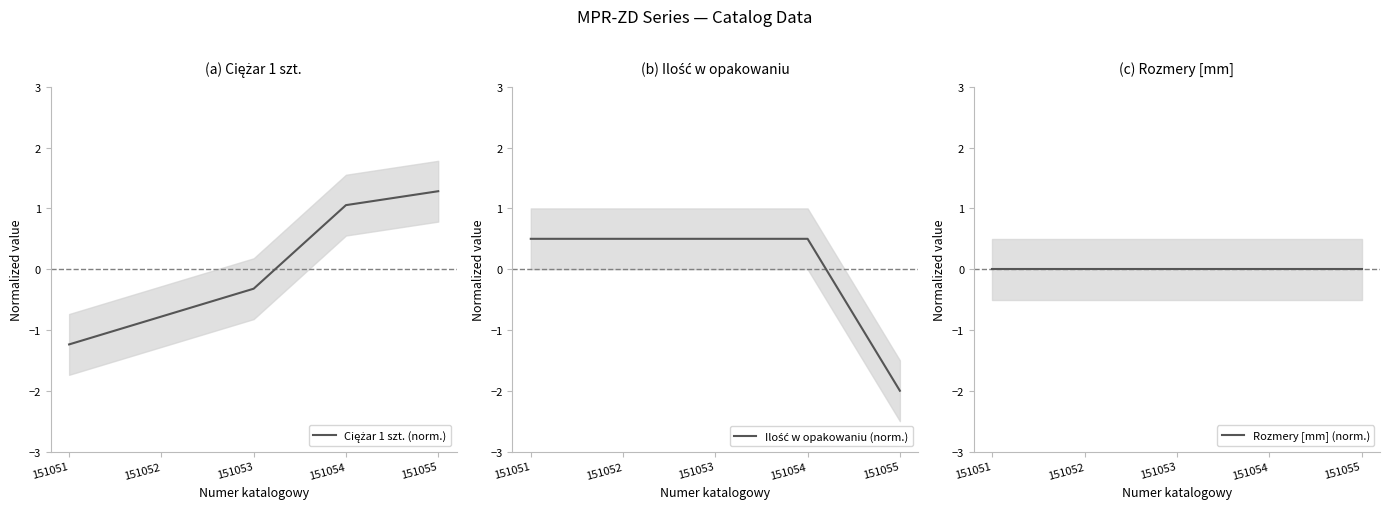

True or false: Rozmery [mm] (norm.) has more than 0 interior local peaks.

False